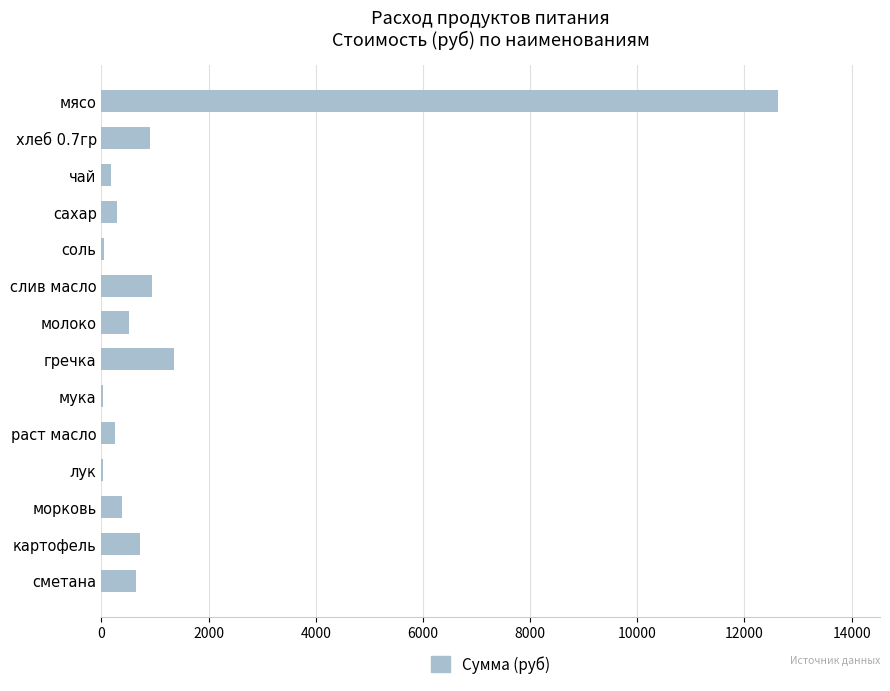

The chart shows a value of 388.1 at морковь. True or false?

True